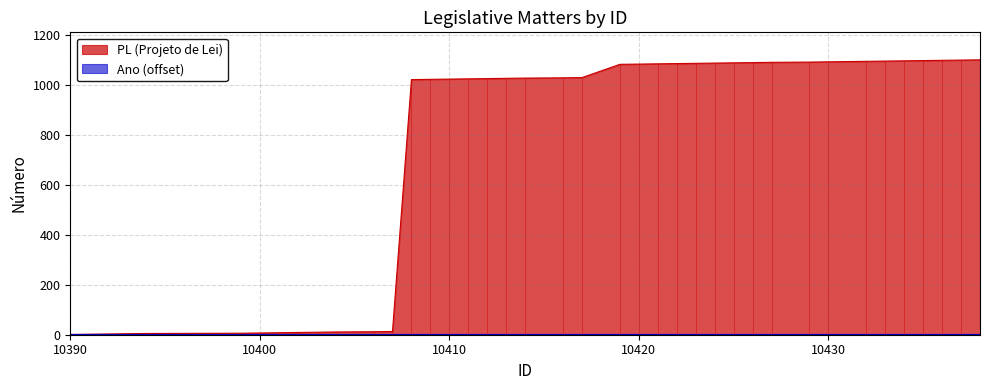

The value at 10400 is 2. True or false?

True